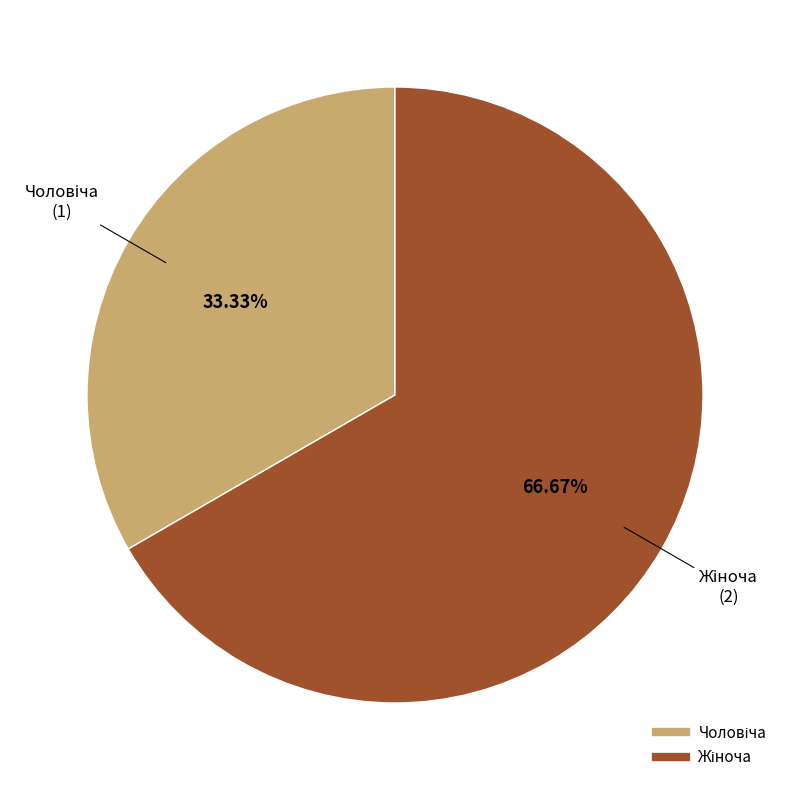

Is there a majority slice in this chart?

Yes